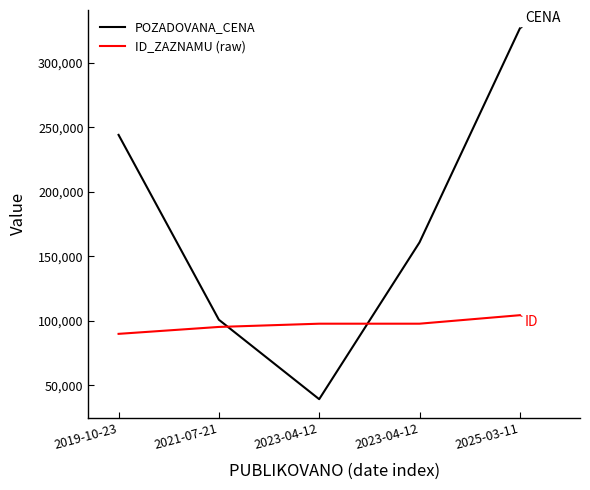

What are all the series names shown in the legend?

POZADOVANA_CENA, ID_ZAZNAMU (raw)